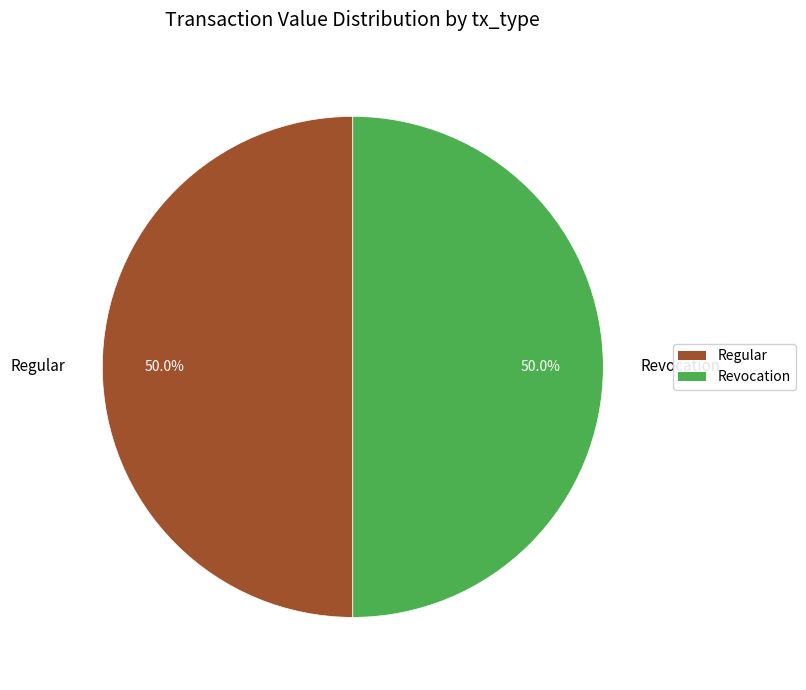

How many segments does this pie chart have?

2